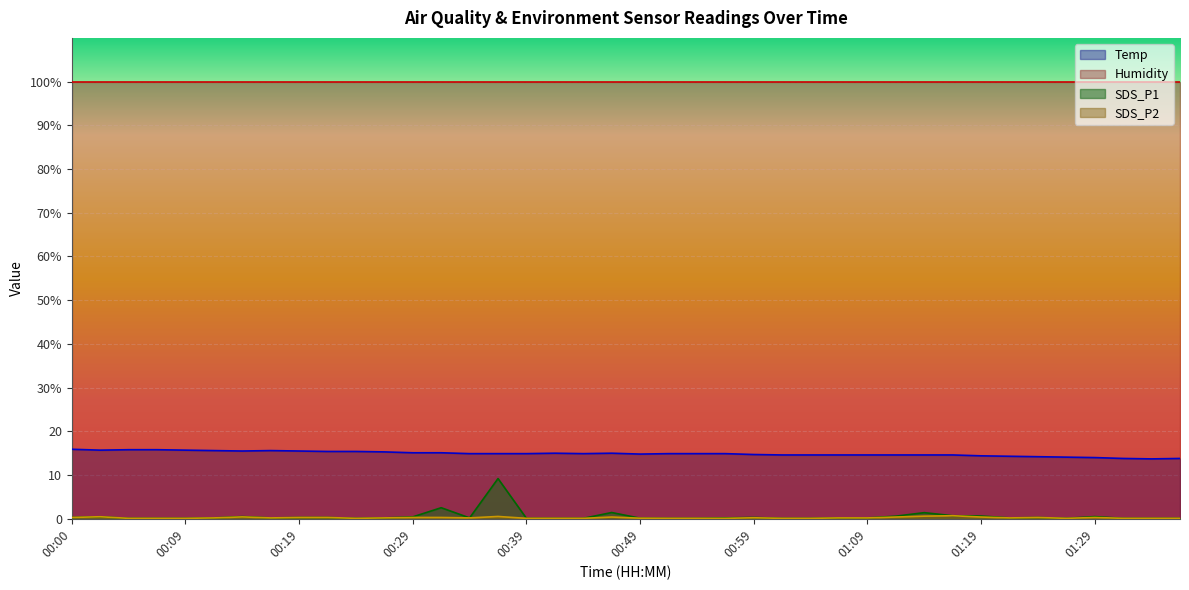

True or false: SDS_P1 has a value of 2.5 at 00:31.

True